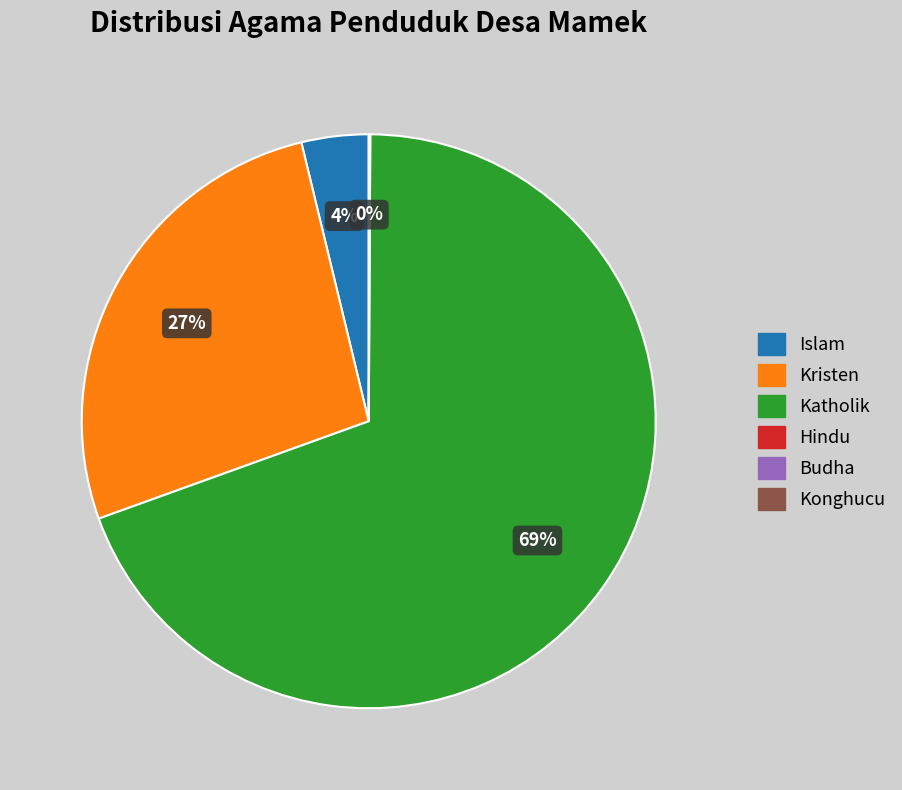

Does any single category account for the majority?

Yes